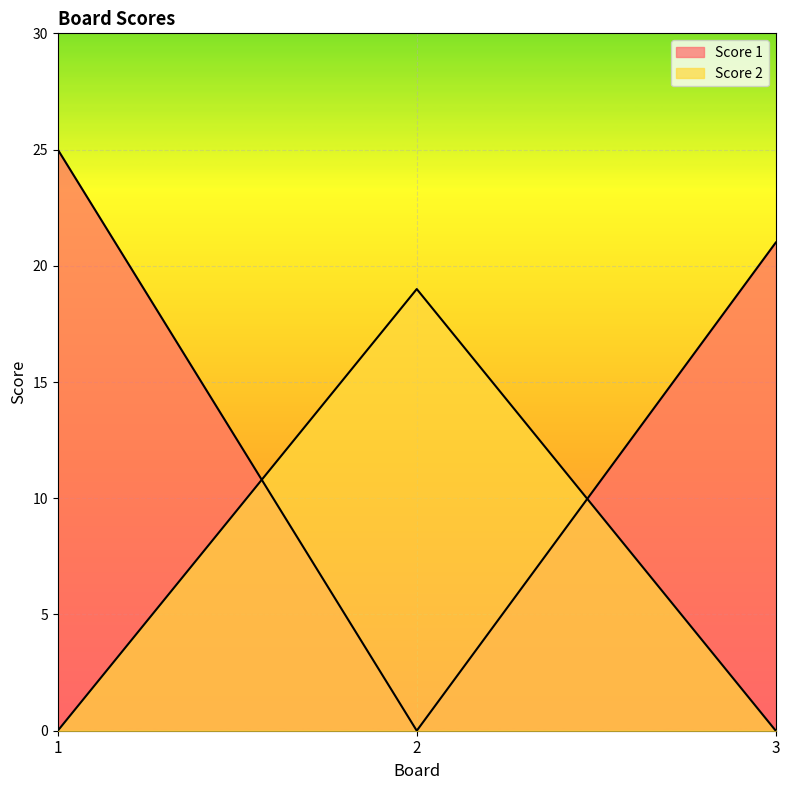

What is the sum of all Score 1 values?

46